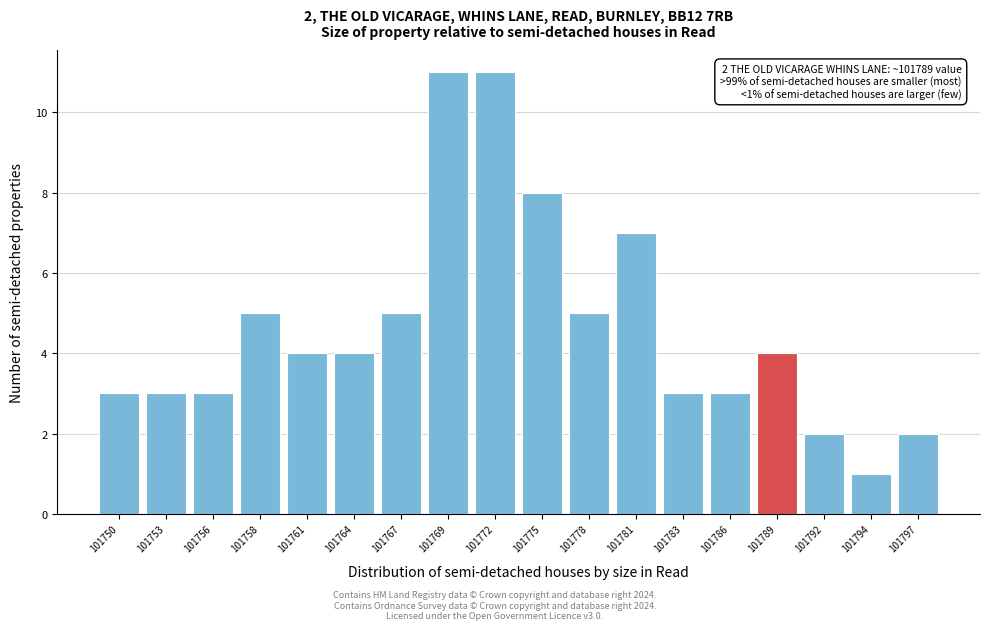

Reading left to right, extract all data points from this chart.

101750=3	101753=3	101756=3	101758=5	101761=4	101764=4	101767=5	101769=11	101772=11	101775=8	101778=5	101781=7	101783=3	101786=3	101789=4	101792=2	101794=1	101797=2